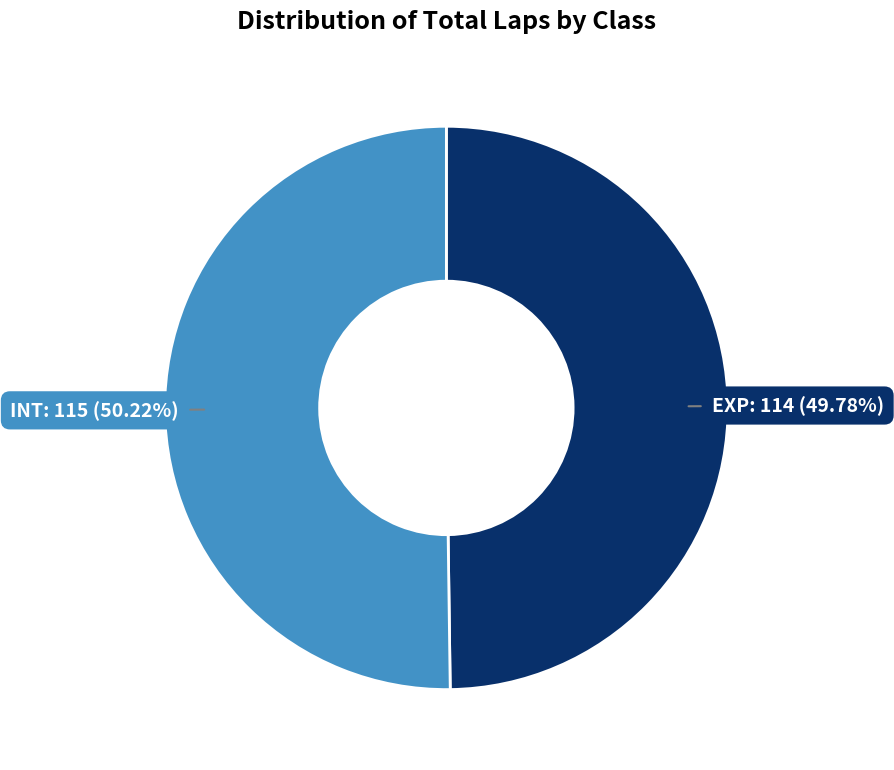

Does any single category account for the majority?

Yes